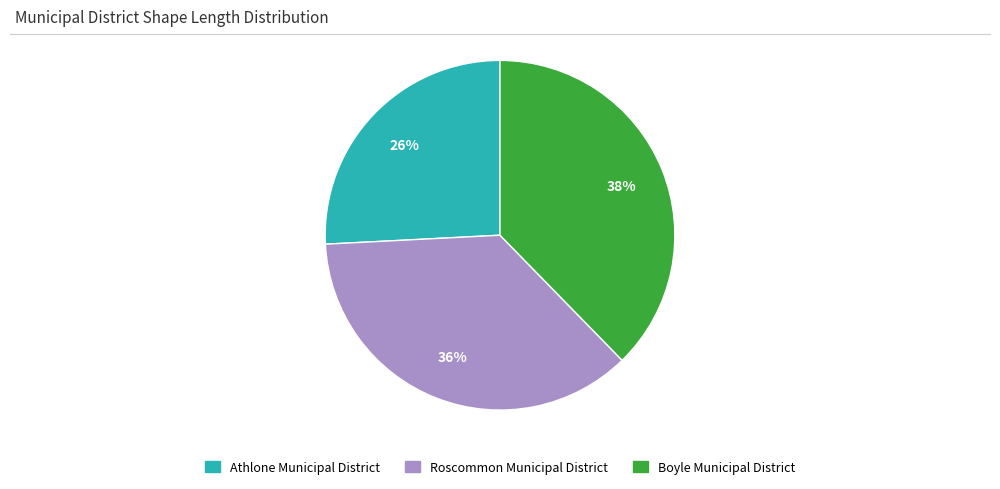

To the nearest percent, what portion does Roscommon Municipal District represent?

36%